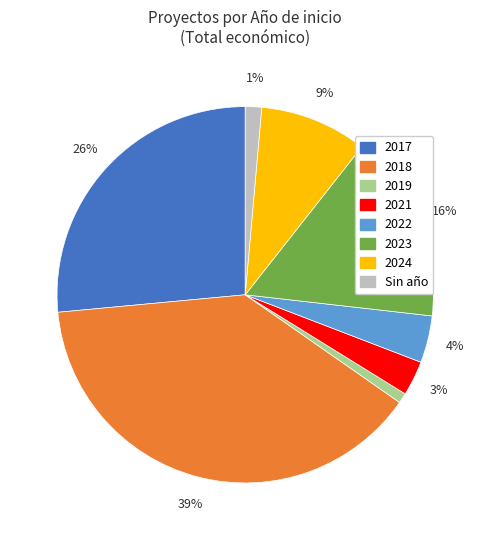

To the nearest percent, what is the difference between the largest and smallest slice percentages?

38%